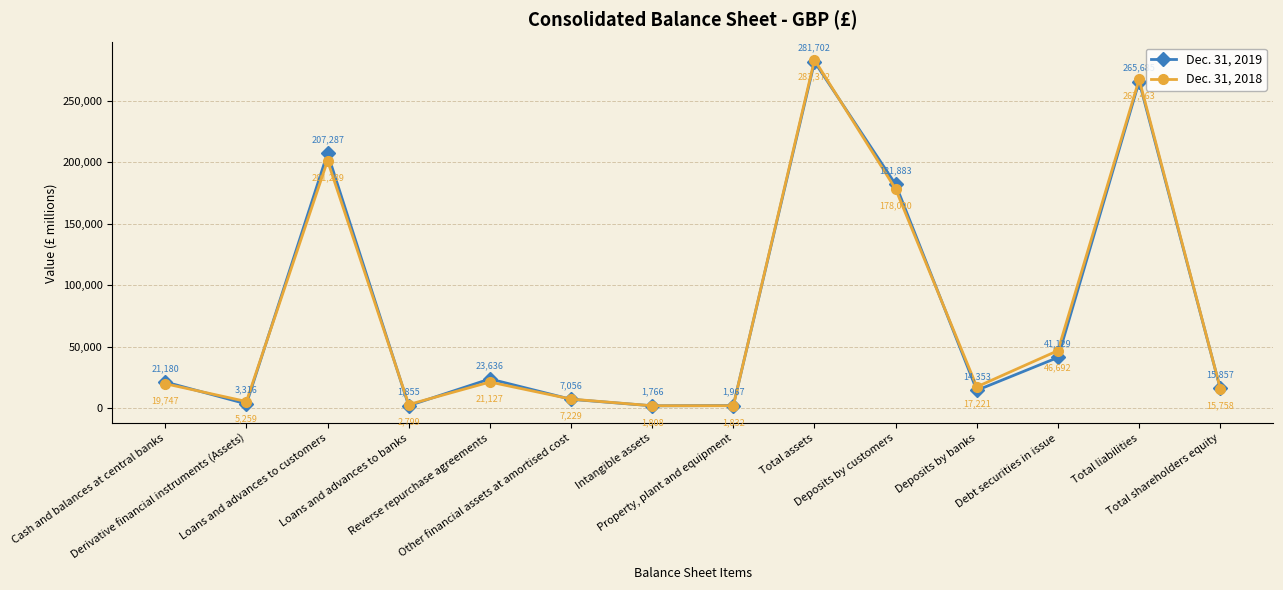

What position from the left is Intangible assets?

7